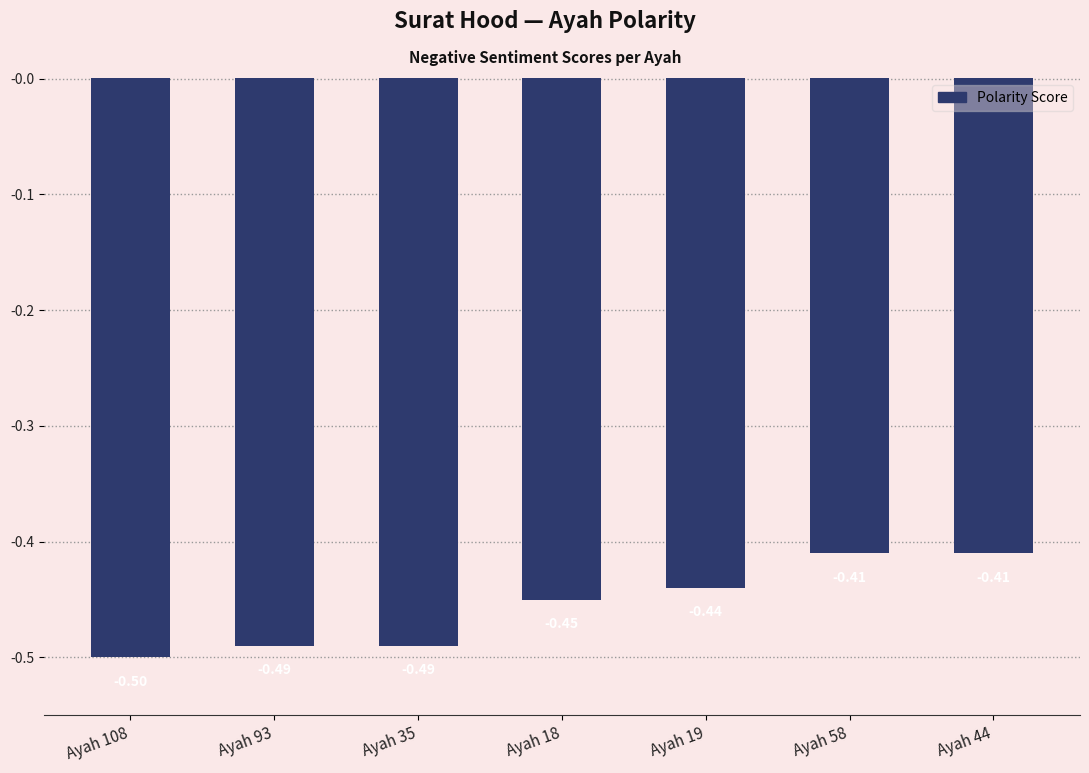

What is the sum of all values?

-3.2